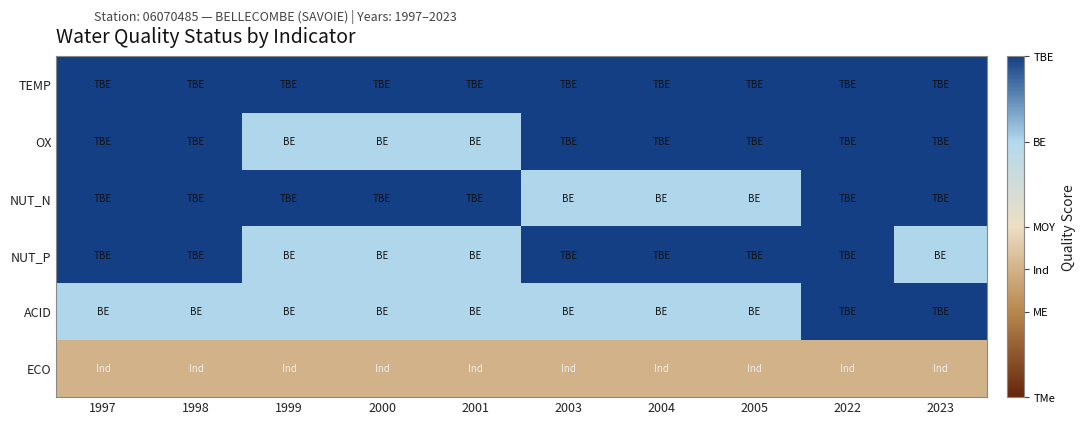

Reading left to right, list all the values displayed in this chart.

TEMP: 1997=2.0	1998=2.0	1999=2.0	2000=2.0	2001=2.0	2003=2.0	2004=2.0	2005=2.0	2022=2.0	2023=2.0
OX: 1997=2.0	1998=2.0	1999=1.0	2000=1.0	2001=1.0	2003=2.0	2004=2.0	2005=2.0	2022=2.0	2023=2.0
NUT_N: 1997=2.0	1998=2.0	1999=2.0	2000=2.0	2001=2.0	2003=1.0	2004=1.0	2005=1.0	2022=2.0	2023=2.0
NUT_P: 1997=2.0	1998=2.0	1999=1.0	2000=1.0	2001=1.0	2003=2.0	2004=2.0	2005=2.0	2022=2.0	2023=1.0
ACID: 1997=1.0	1998=1.0	1999=1.0	2000=1.0	2001=1.0	2003=1.0	2004=1.0	2005=1.0	2022=2.0	2023=2.0
ECO: 1997=-0.5	1998=-0.5	1999=-0.5	2000=-0.5	2001=-0.5	2003=-0.5	2004=-0.5	2005=-0.5	2022=-0.5	2023=-0.5